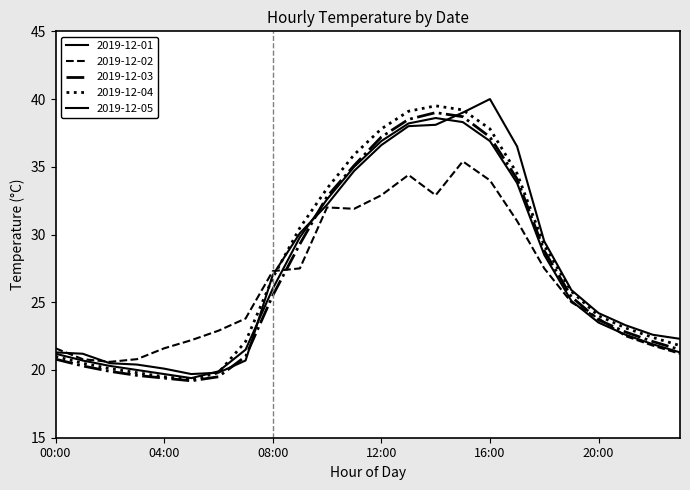

How many lines are shown in the chart?

5